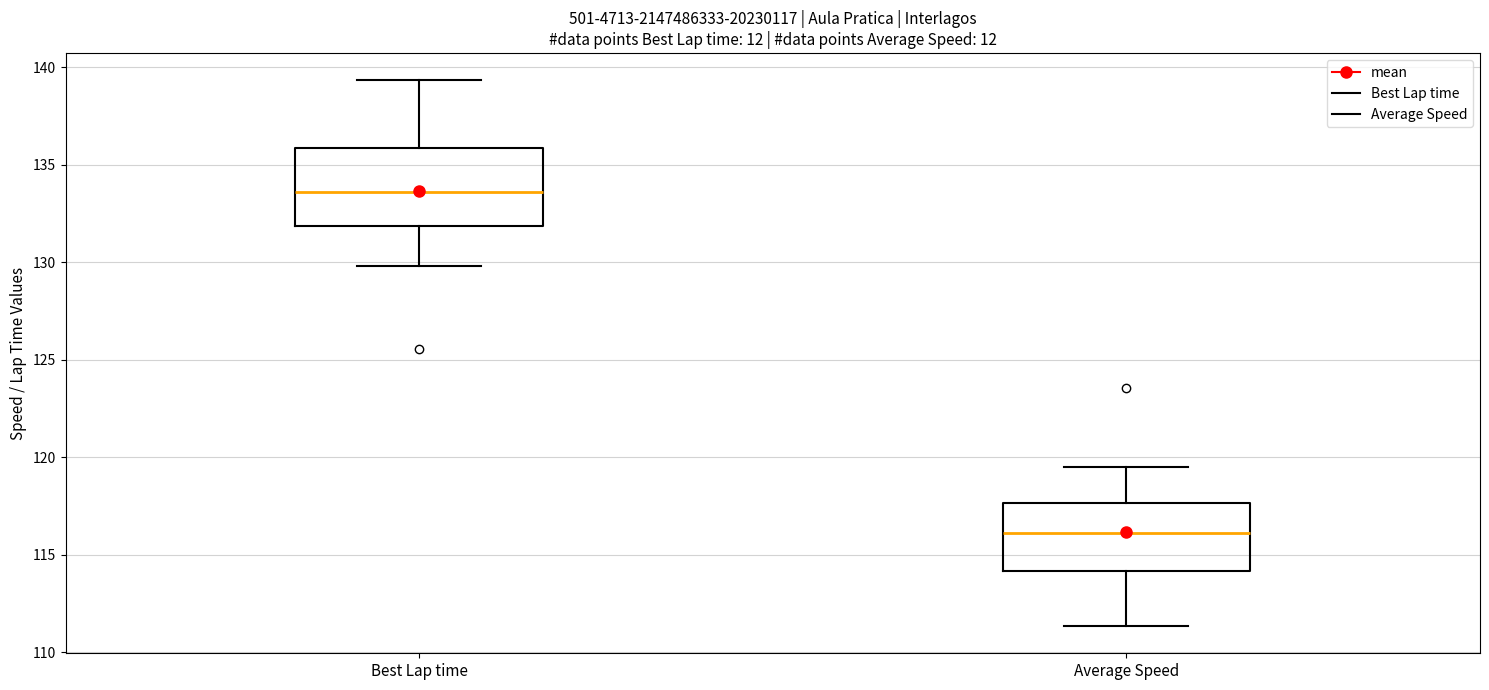

Reading left to right, read every box against the y-axis: the position of its median line, the range the box covers, and the ends of its whiskers. The values are not printed on the chart, so give them approximately, as read against the axis.

Best Lap time: median 133.5, box 132.0 to 136.0, whiskers 130.0 to 139.5
Average Speed: median 116.0, box 114.0 to 117.5, whiskers 111.5 to 119.5